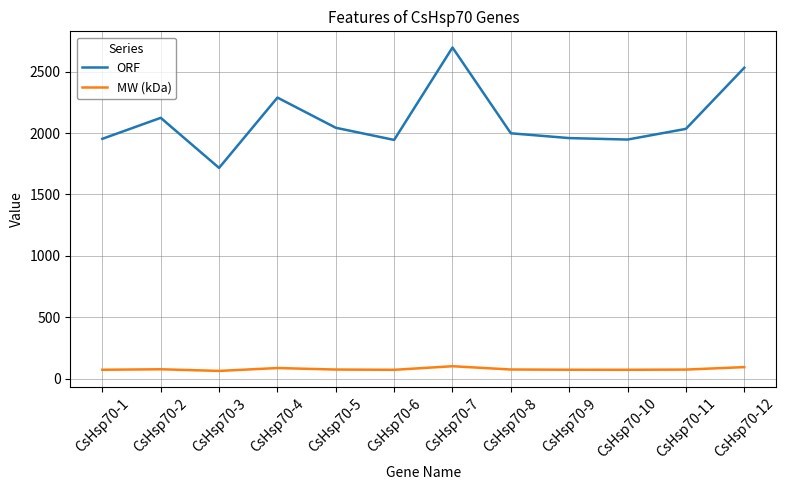

At which label does ORF reach its minimum?

CsHsp70-3